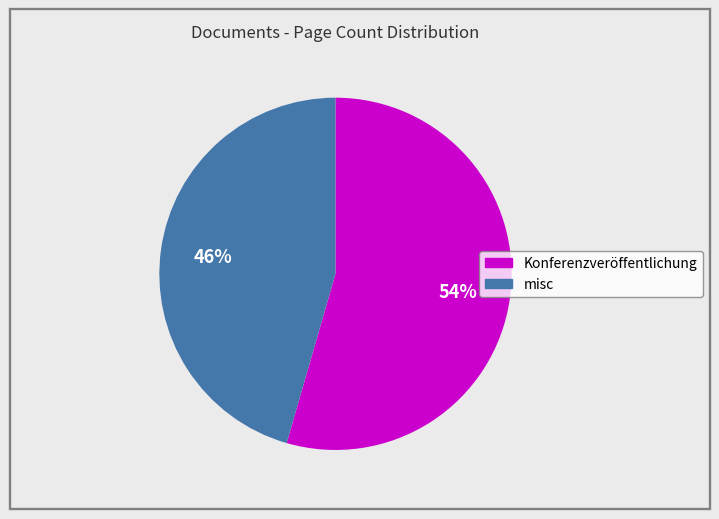

To the nearest percent, what is the average slice percentage?

50%